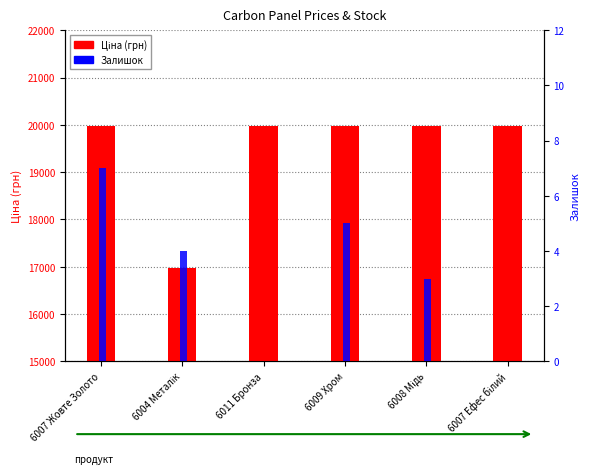

Is the value of Ціна at 6009 Хром greater than the value of Залишок at 6008 Мідь?

Yes